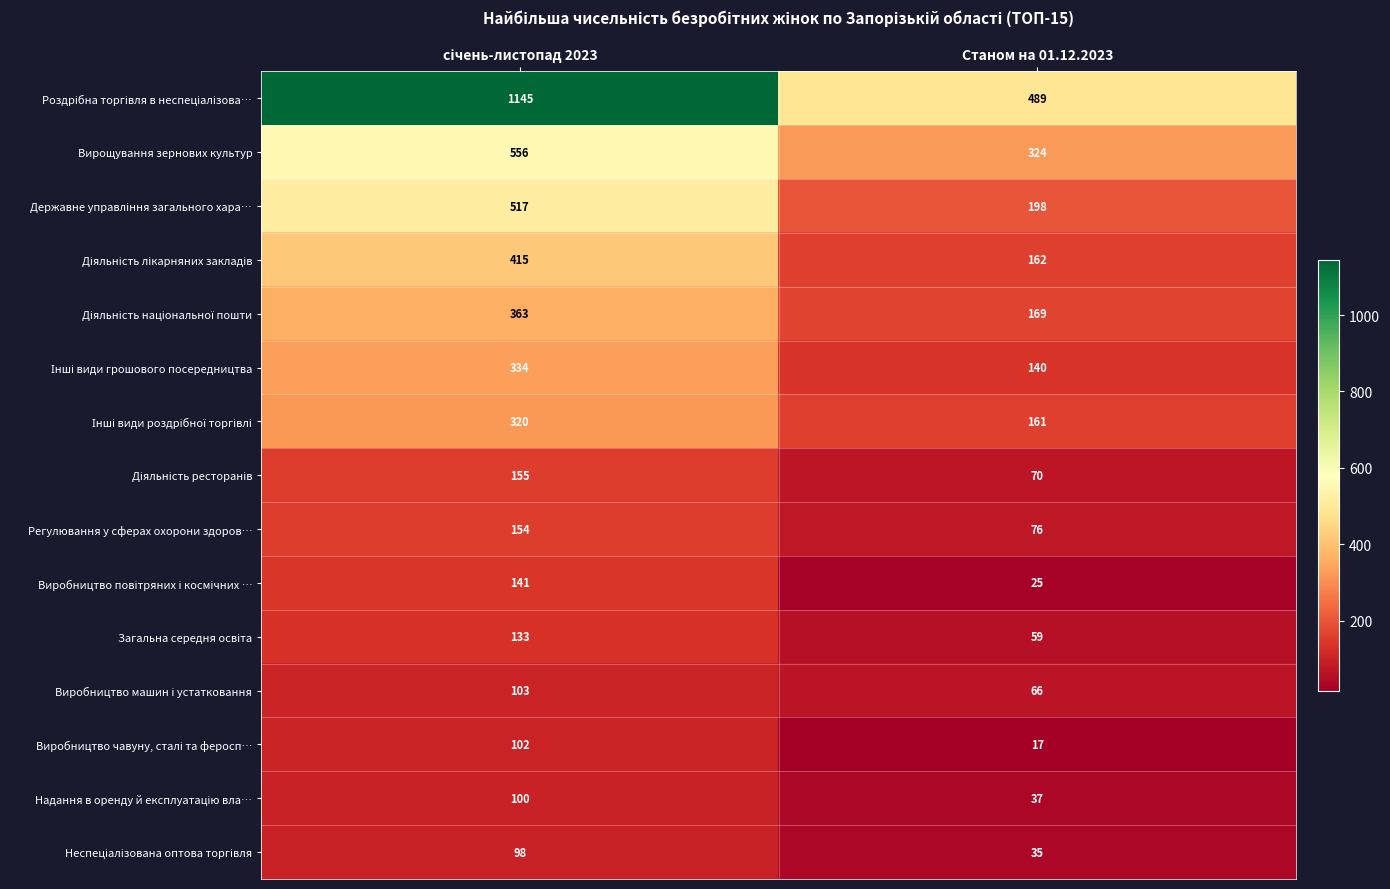

Which label corresponds to the smallest value in the chart?

Станом на 01.12.2023